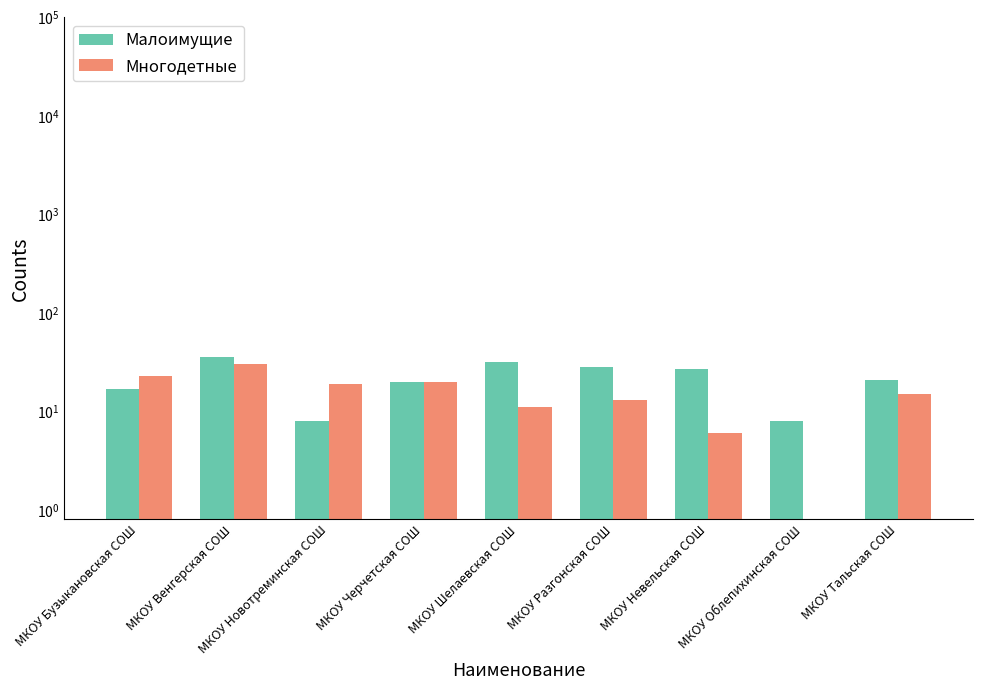

Reading left to right, transcribe all the data shown in this chart.

Малоимущие: 17.0	36.0	8.0	20.0	32.0	28.0	27.0	8.0	21.0
Многодетные: 23.0	30.0	19.0	20.0	11.0	13.0	6.0	0.5	15.0